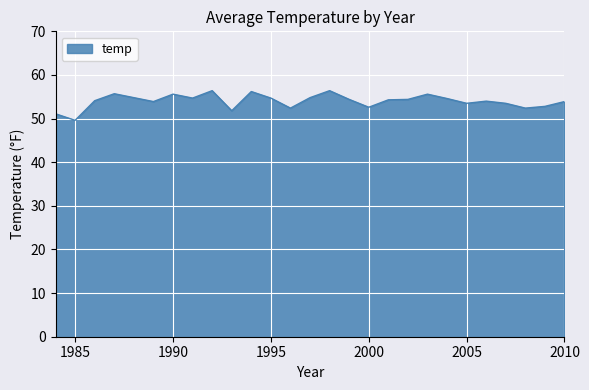

What is the maximum value shown in the chart?

56.4